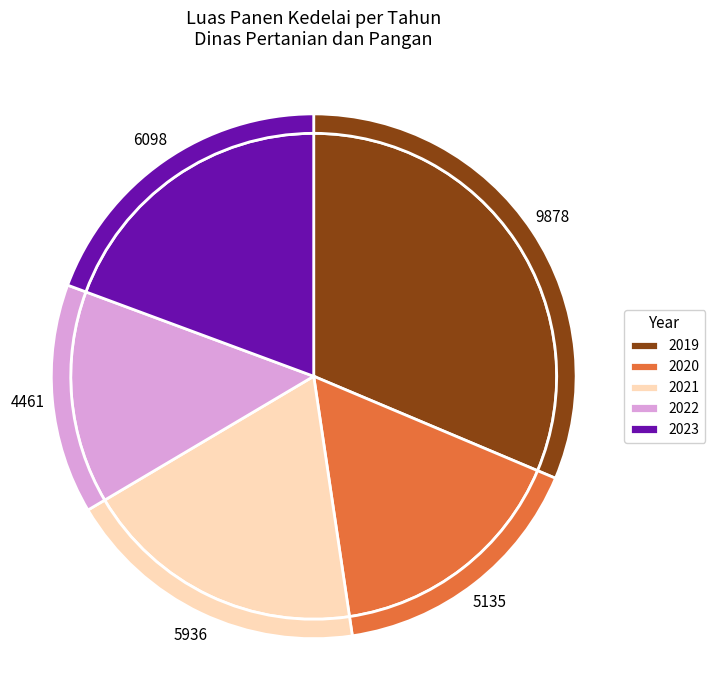

Which slice is the largest?

2019